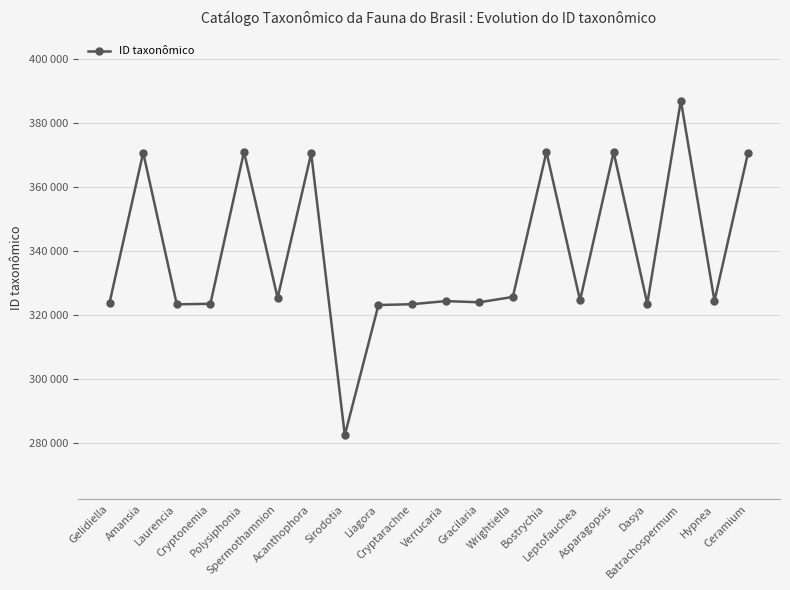

Reading right to left, list all the values displayed in this chart.

Ceramium=370692	Hypnea=324444	Batrachospermum=386941	Dasya=323625	Asparagopsis=370841	Leptofauchea=324637	Bostrychia=370915	Wrightiella=325689	Gracilaria=324029	Verrucaria=324395	Cryptarachne=323429	Liagora=323166	Sirodotia=282582	Acanthophora=370457	Spermothamnion=325368	Polysiphonia=370942	Cryptonemia=323552	Laurencia=323387	Amansia=370703	Gelidiella=323903